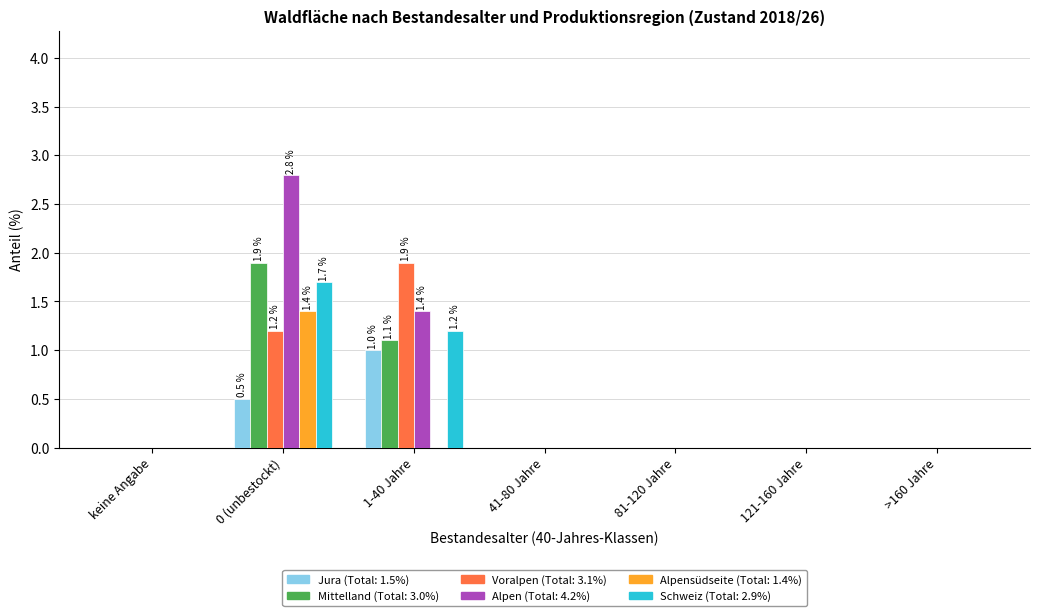

At which category is the sum across all series the highest?

0 (unbestockt)